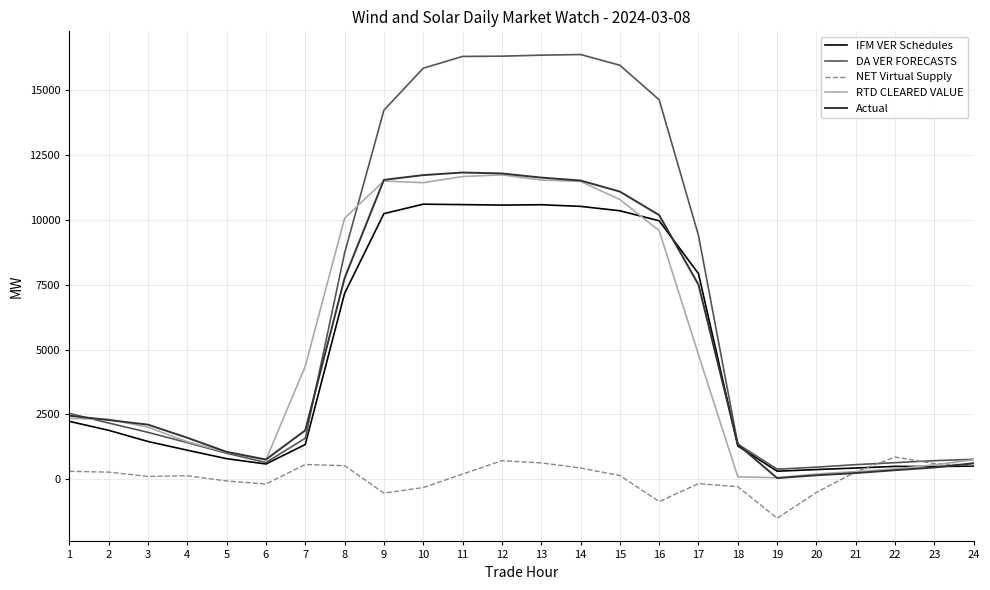

At how many categories does at least one series exceed 11286?

8